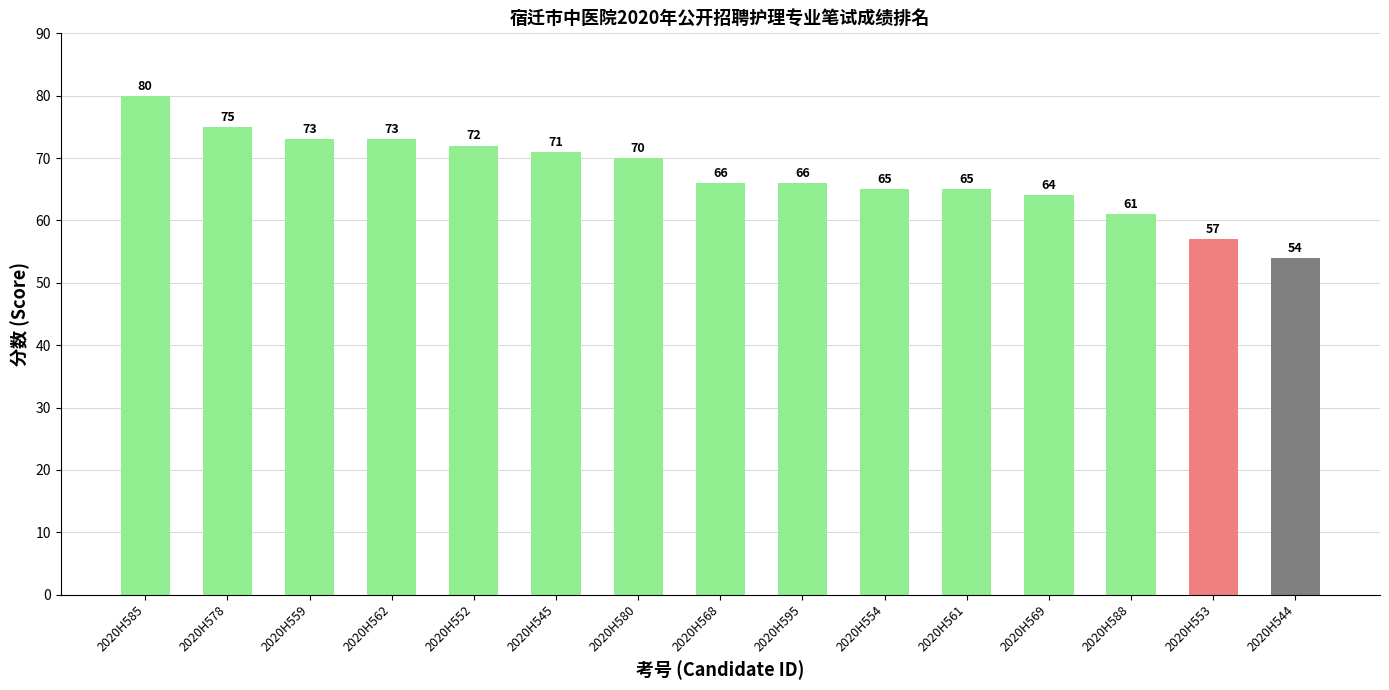

Read the value at 2020H544.

54